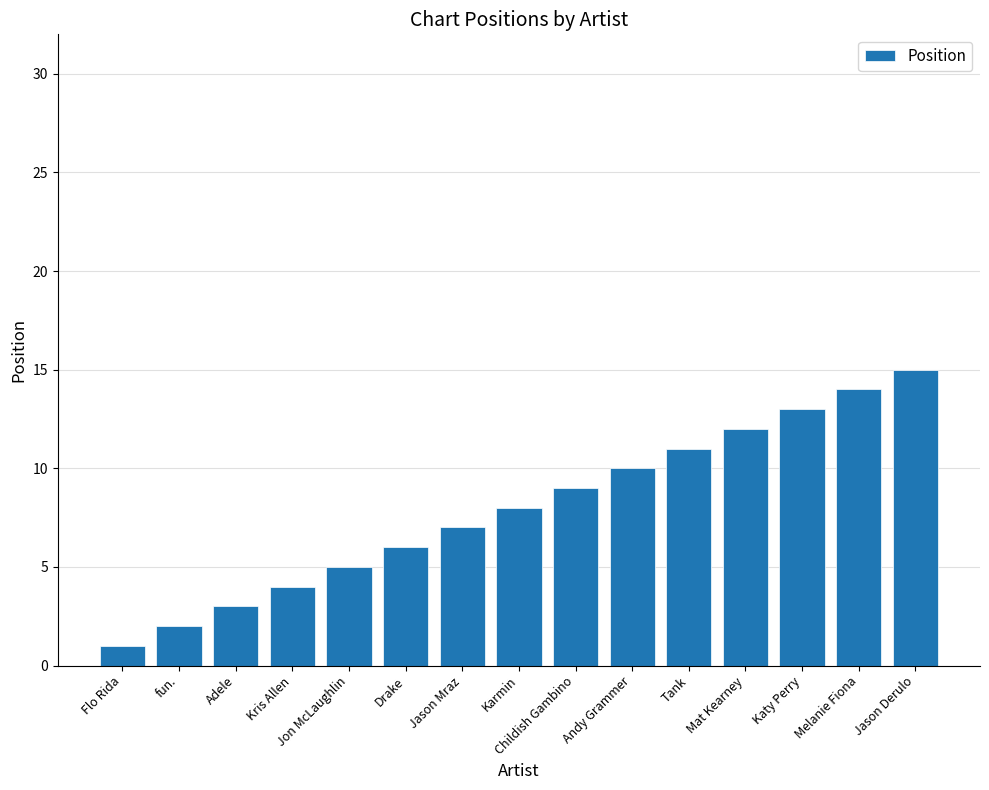

What is the sum of the values at Drake and Flo Rida?

7